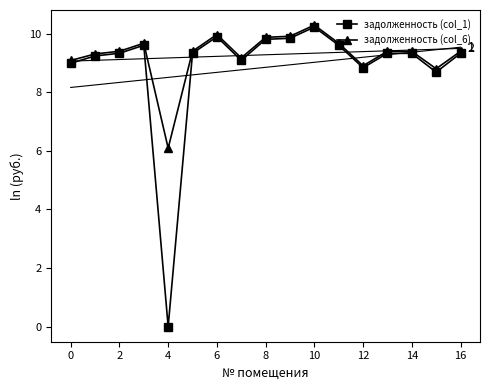

True or false: задолженность (col_1) and задолженность (col_6) cross at least once.

False